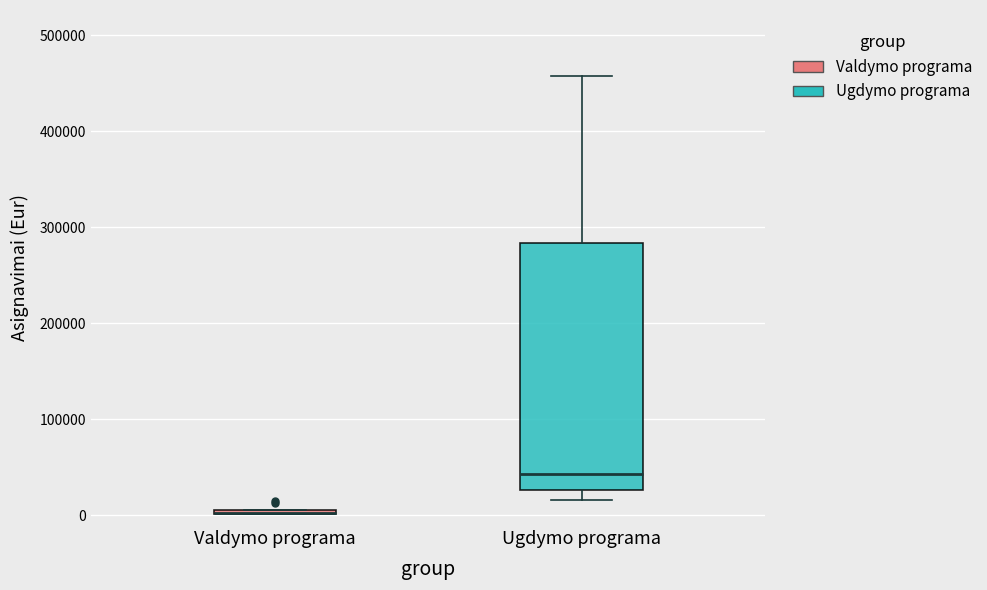

Where is the upper edge of the box for Valdymo programa on the y-axis? The values are not printed on the chart, so give them approximately, as read against the axis.

10000